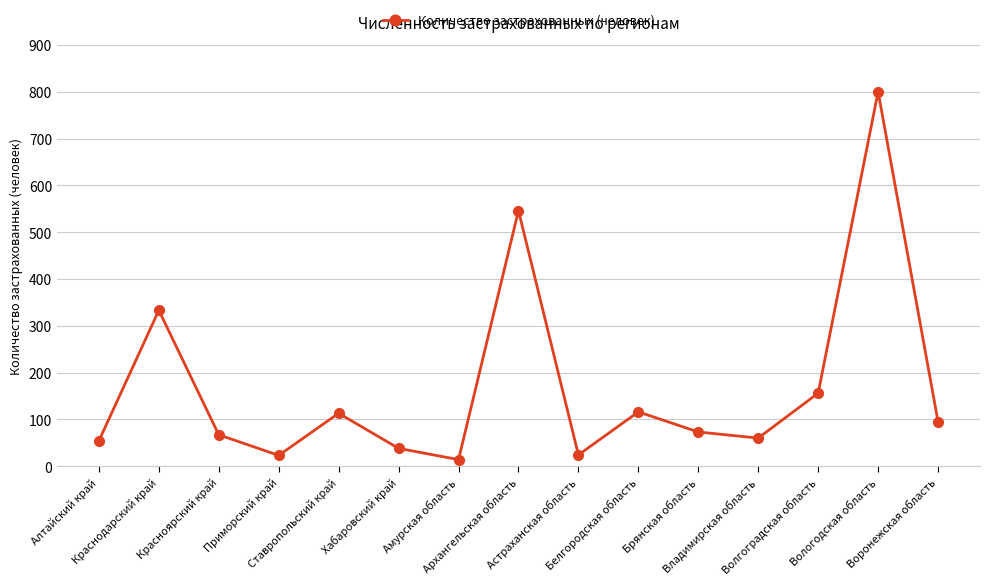

Is it true that the value at Брянская область is 73?

True